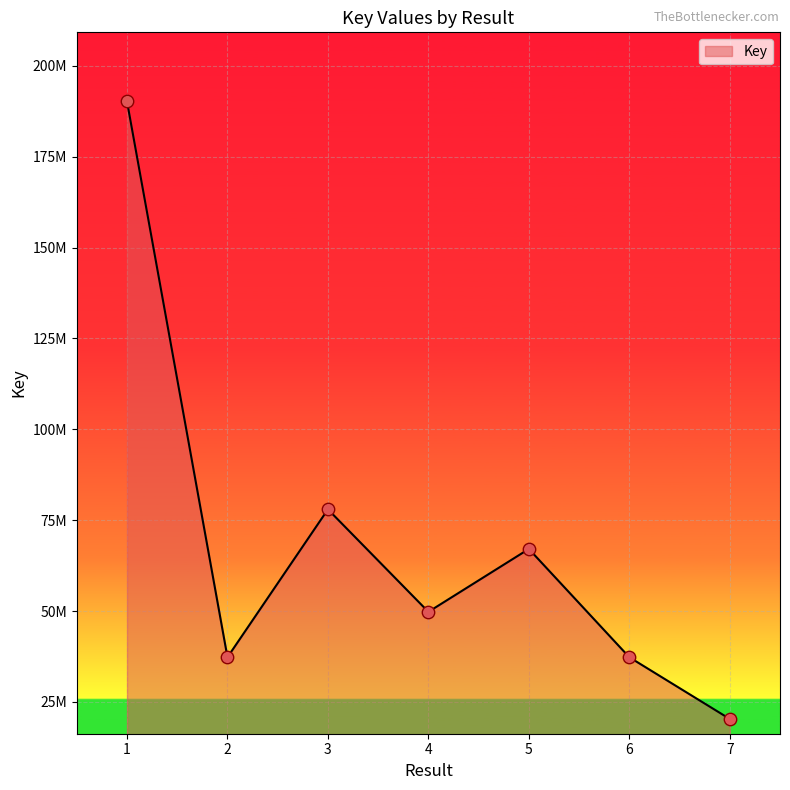

What is the ratio of the value at 1 to the value at 6?

5.1